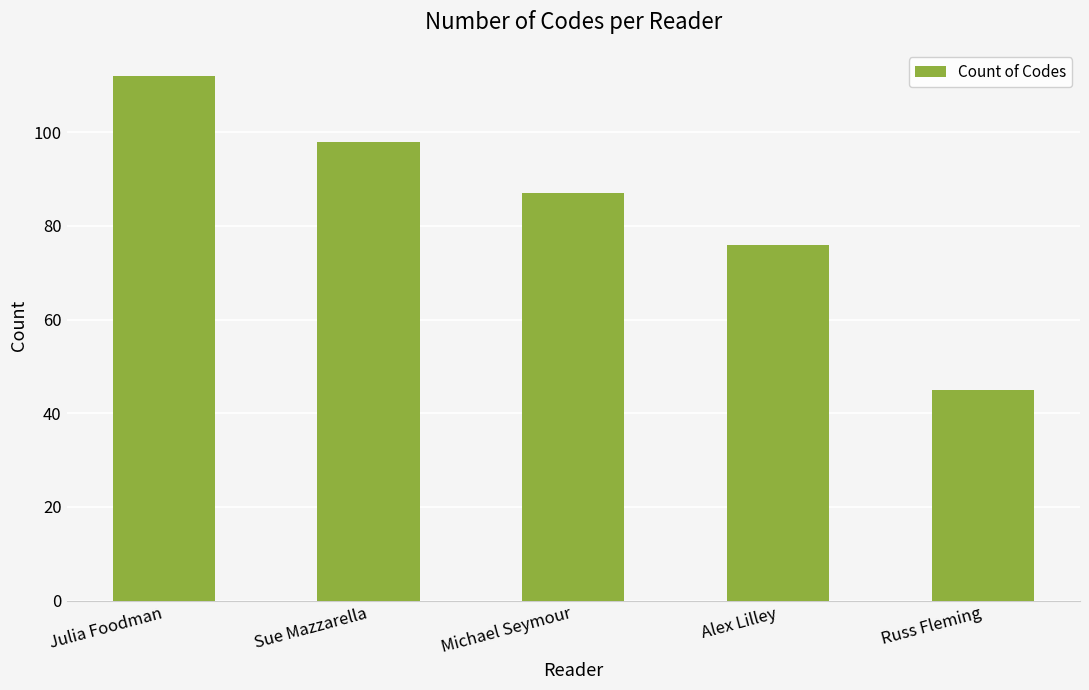

True or false: the data shows 157 at Julia Foodman.

False